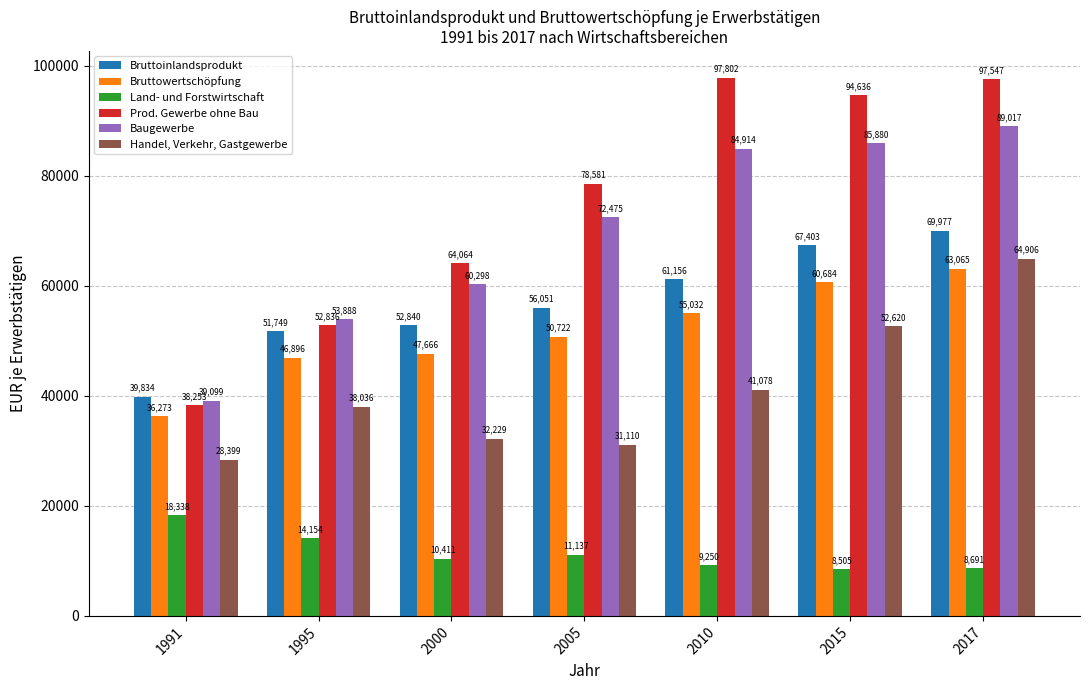

At how many categories does at least one series exceed 45535?

6